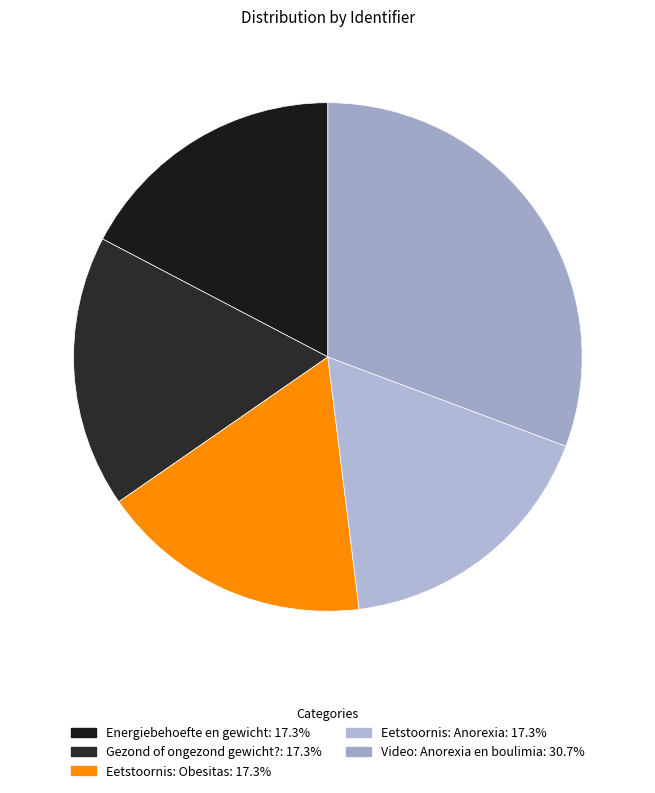

Approximately how many times larger is the value at Gezond of ongezond gewicht? compared to Eetstoornis: Obesitas?

1.0